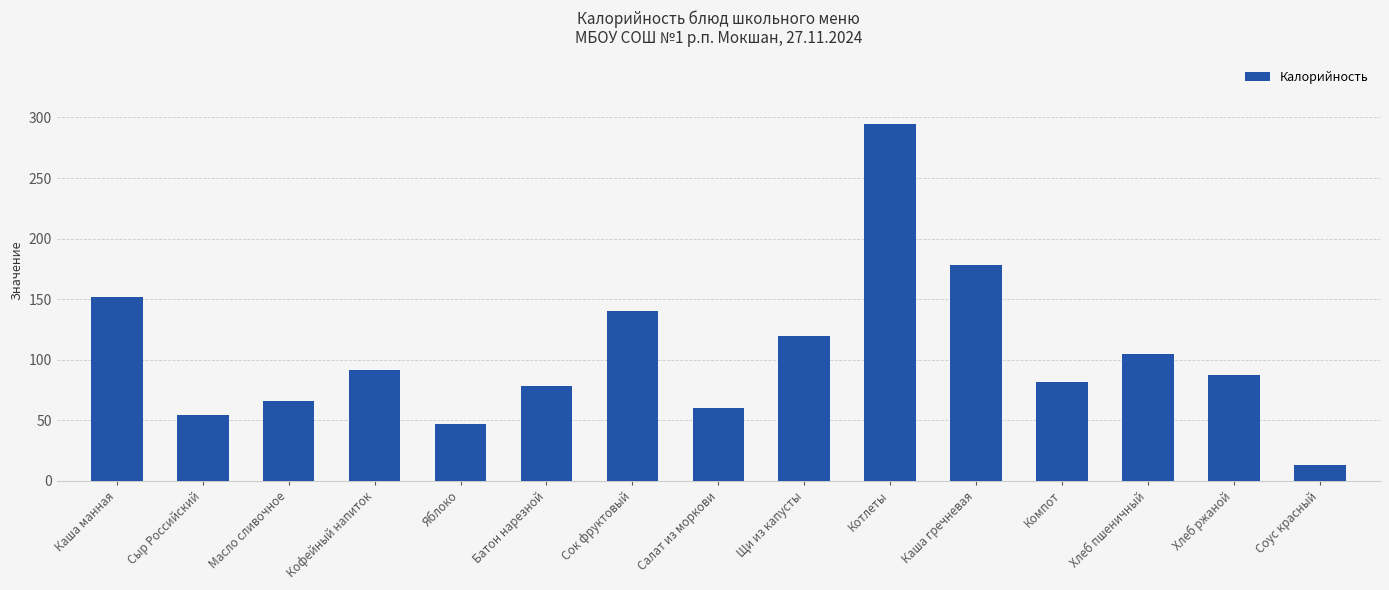

What is the value of the 5th bar from the left?

47.0